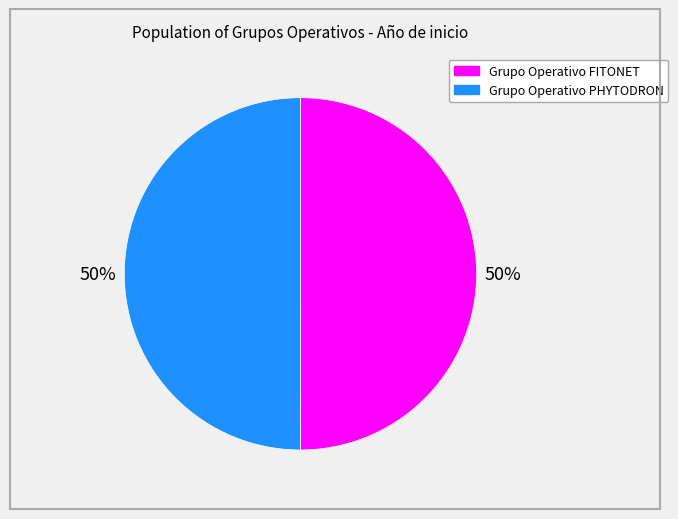

Combined, do Grupo Operativo FITONET and Grupo Operativo PHYTODRON account for over 50%?

Yes